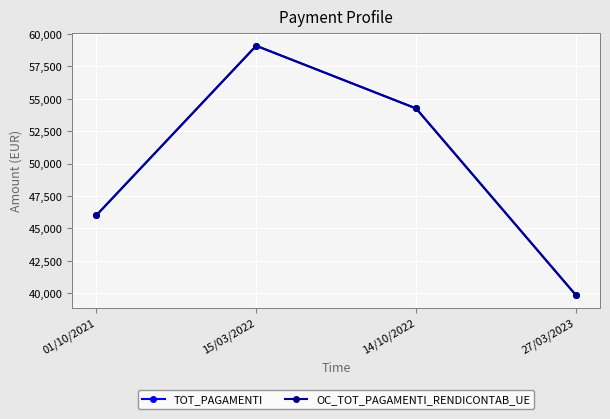

Reading left to right, list all the values displayed in this chart.

TOT_PAGAMENTI: 46005.8	59097.1	54258.7	39840.4
OC_TOT_PAGAMENTI_RENDICONTAB_UE: 46005.8	59097.1	54258.7	39840.4